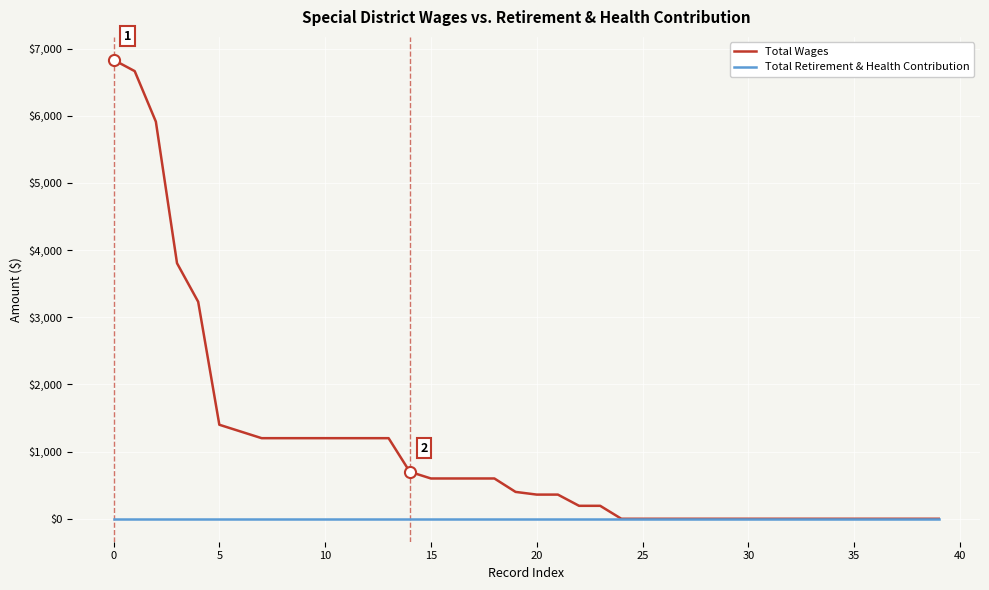

What is the highest value of the Total Wages series?

6833